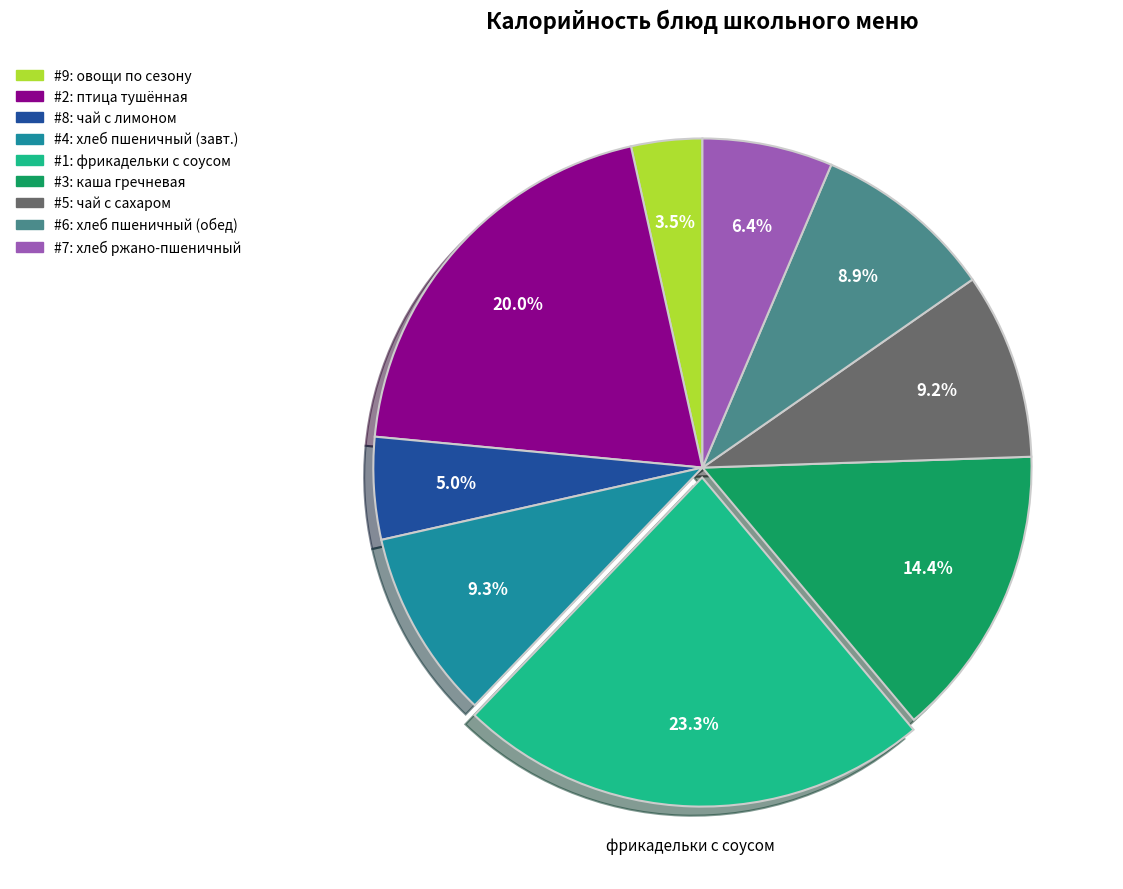

How many slices are in this pie chart?

9